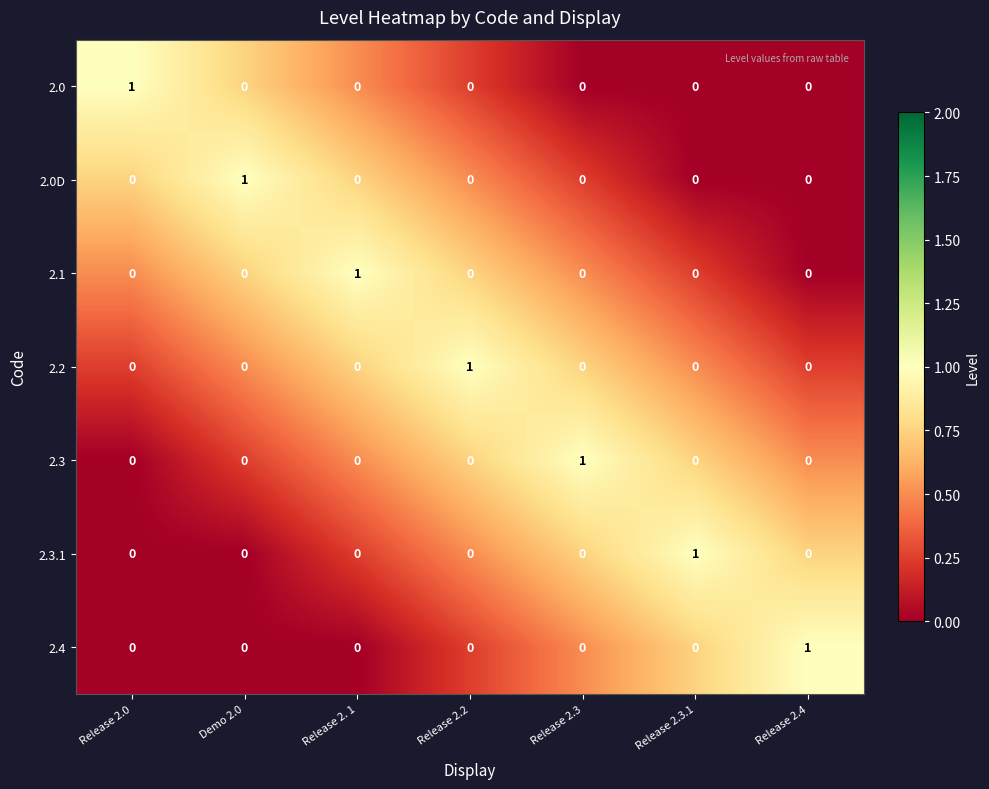

Is it true that 2.4 equals 0 at Release 2.3?

True